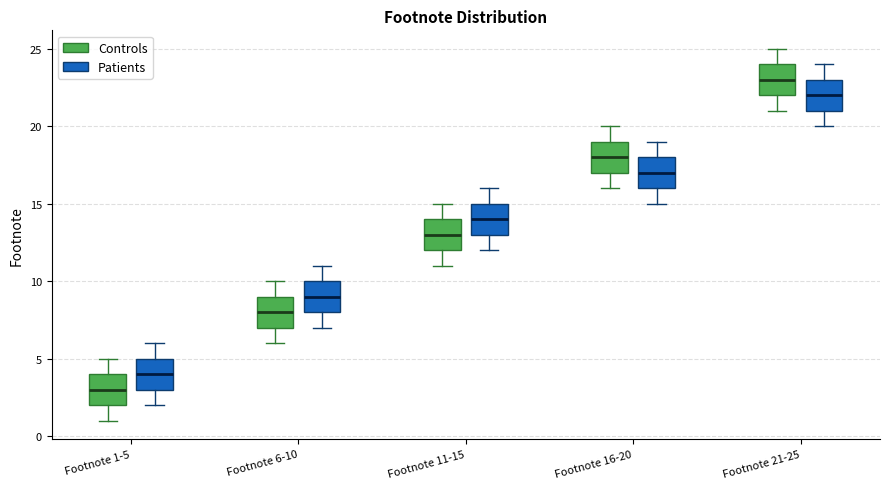

Reading left to right, transcribe this box plot: for each box, give where its median line is, the range the box spans, and where its two whiskers end, as read against the y-axis. The values are not printed on the chart, so give them approximately, as read against the axis.

Footnote 1-5 (Controls): median 3, box 2 to 4, whiskers 1 to 5
Footnote 1-5 (Patients): median 4, box 3 to 5, whiskers 2 to 6
Footnote 6-10 (Controls): median 8, box 7 to 9, whiskers 6 to 10
Footnote 6-10 (Patients): median 9, box 8 to 10, whiskers 7 to 11
Footnote 11-15 (Controls): median 13, box 12 to 14, whiskers 11 to 15
Footnote 11-15 (Patients): median 14, box 13 to 15, whiskers 12 to 16
Footnote 16-20 (Controls): median 18, box 17 to 19, whiskers 16 to 20
Footnote 16-20 (Patients): median 17, box 16 to 18, whiskers 15 to 19
Footnote 21-25 (Controls): median 23, box 22 to 24, whiskers 21 to 25
Footnote 21-25 (Patients): median 22, box 21 to 23, whiskers 20 to 24